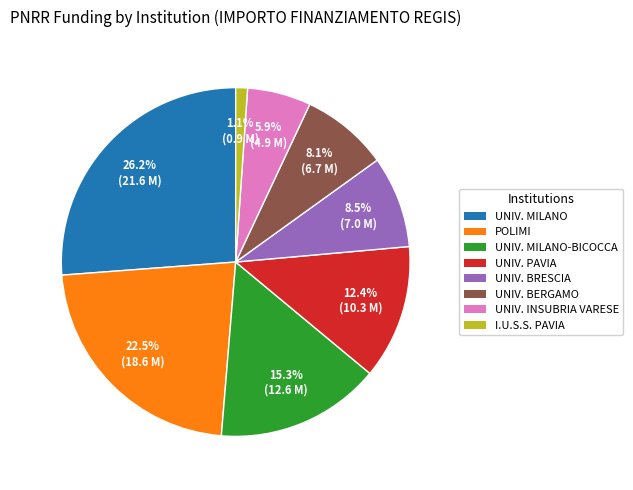

Is there a majority slice in this chart?

No